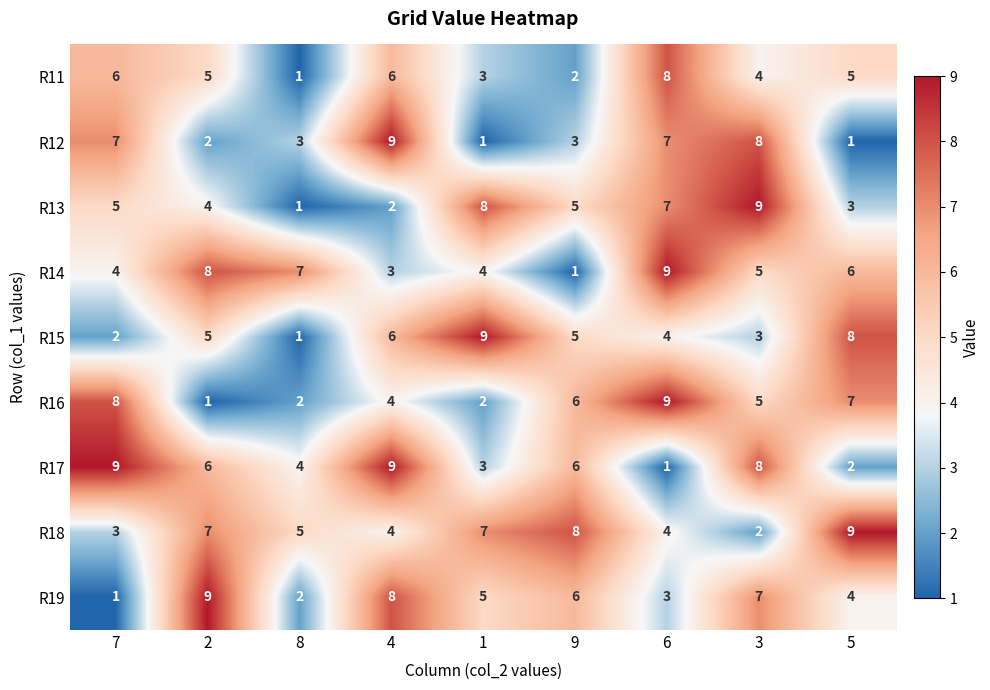

What is the maximum value shown in the chart?

9